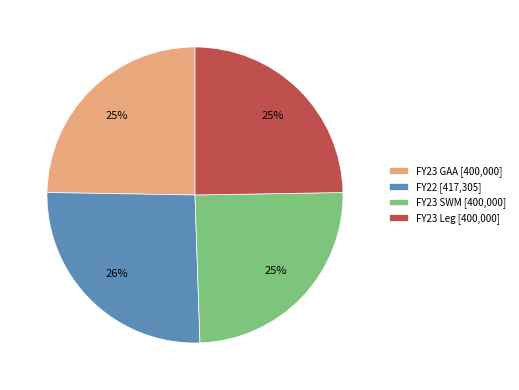

Is it true that FY23 Leg [400,000] is 25% of the pie?

True